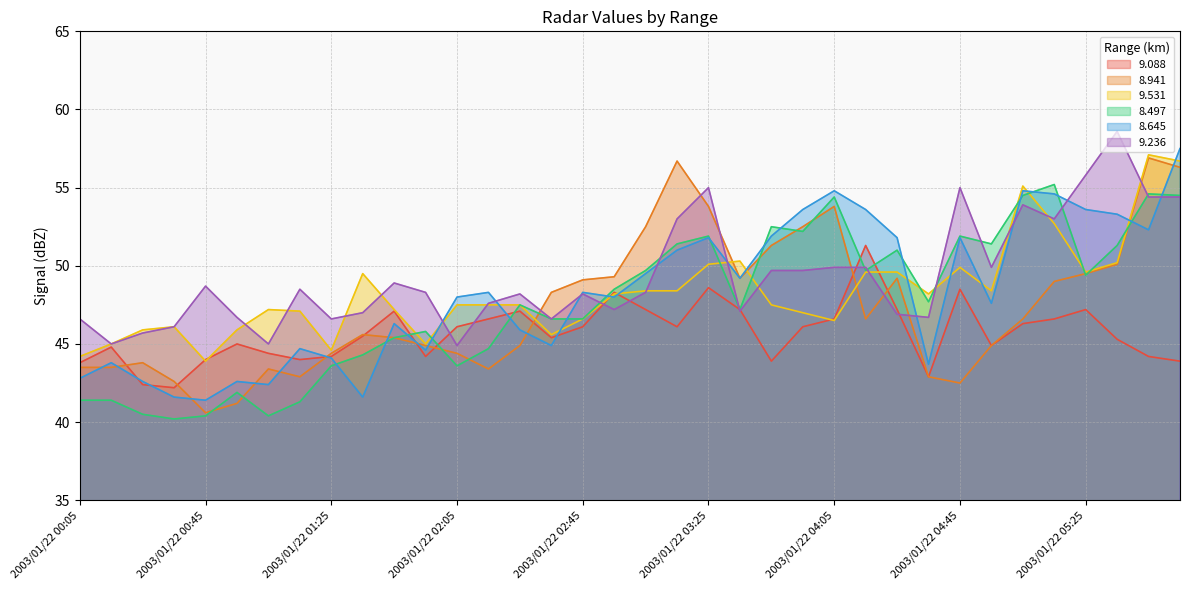

At which label does 9.236 first exceed 48?

2003/01/22 00:45